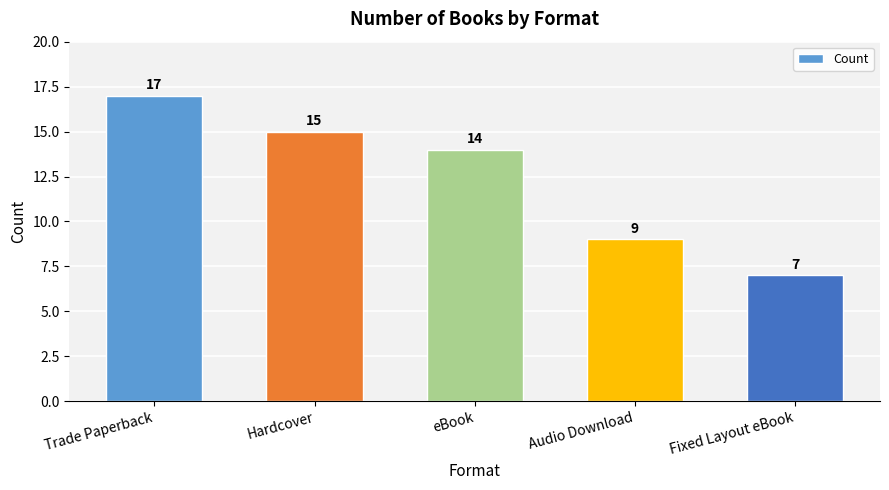

At which category does the chart reach its minimum across all series?

Fixed Layout eBook